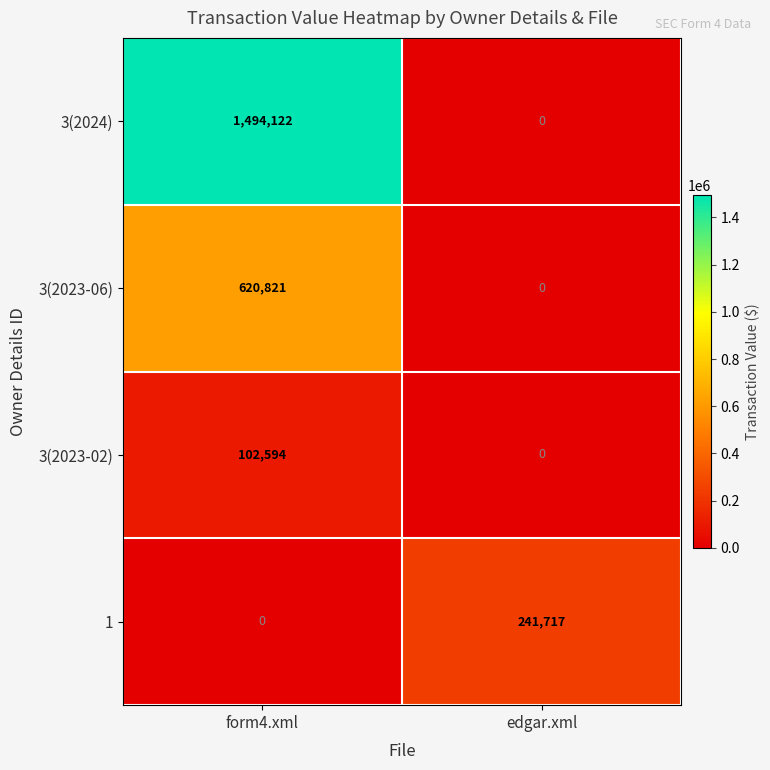

How many values in the 1 series are below 241717?

1